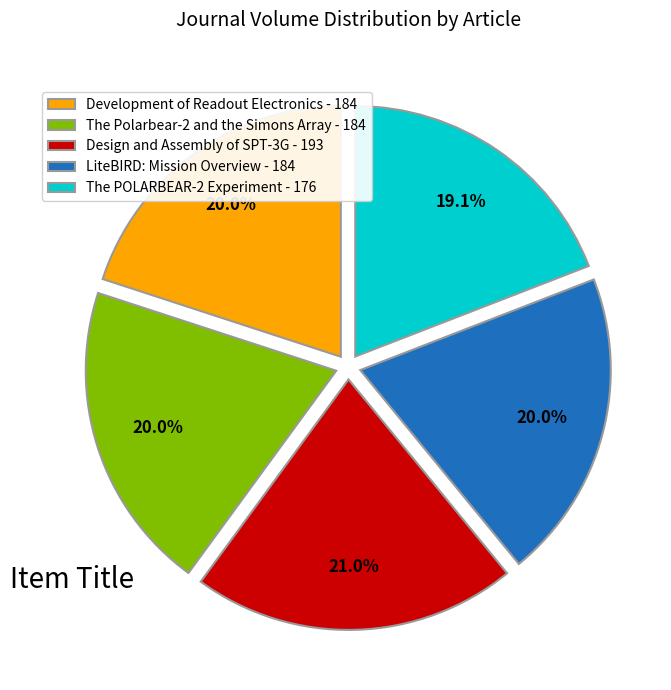

What percentage is NOT represented by Design and Assembly of SPT-3G - 193?

79.0%